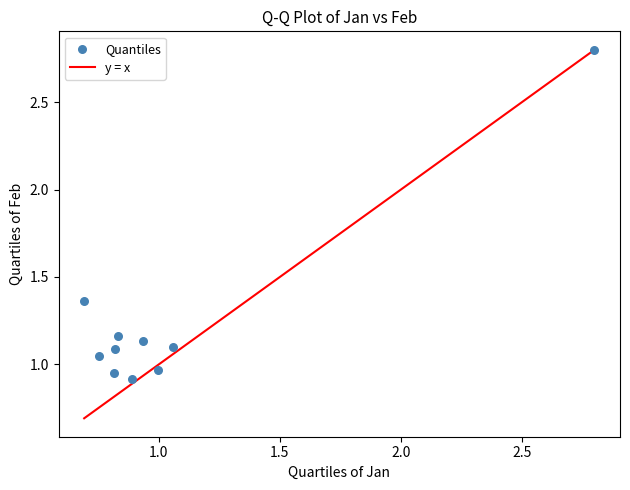

What is the range of Y values (max minus min)?

1.9